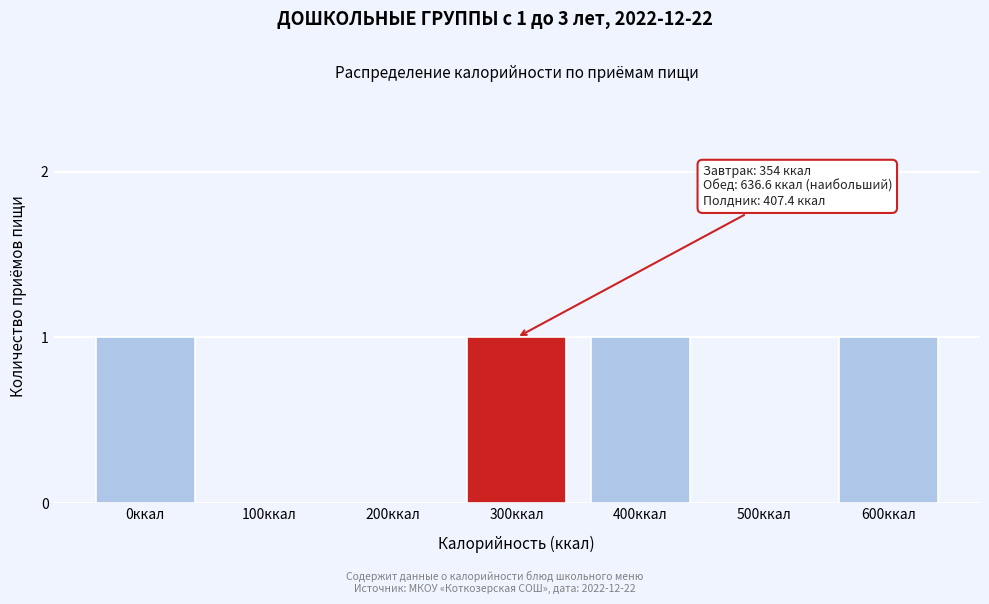

Reading left to right, list all the values displayed in this chart.

0ккал=1	100ккал=0	200ккал=0	300ккал=1	400ккал=1	500ккал=0	600ккал=1